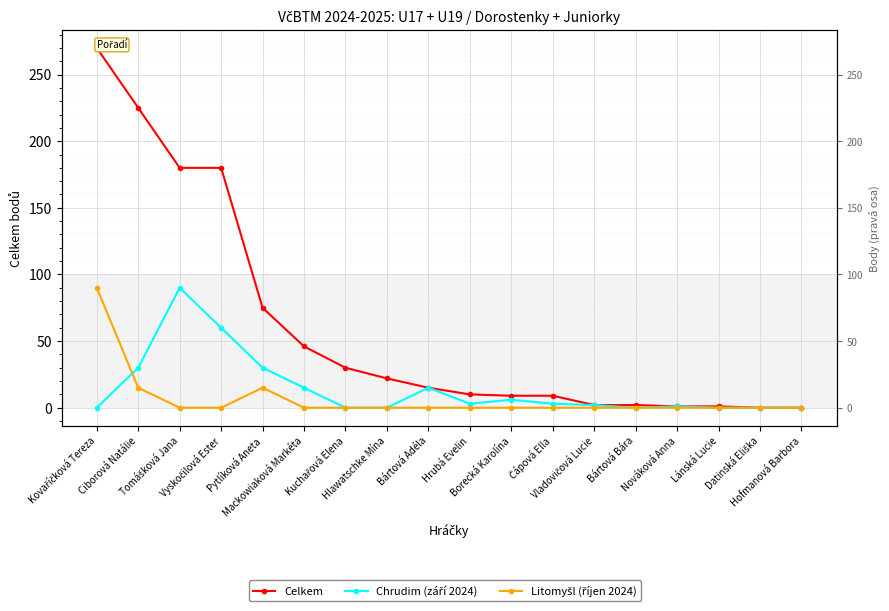

What position from the right is Hofmanová Barbora?

1